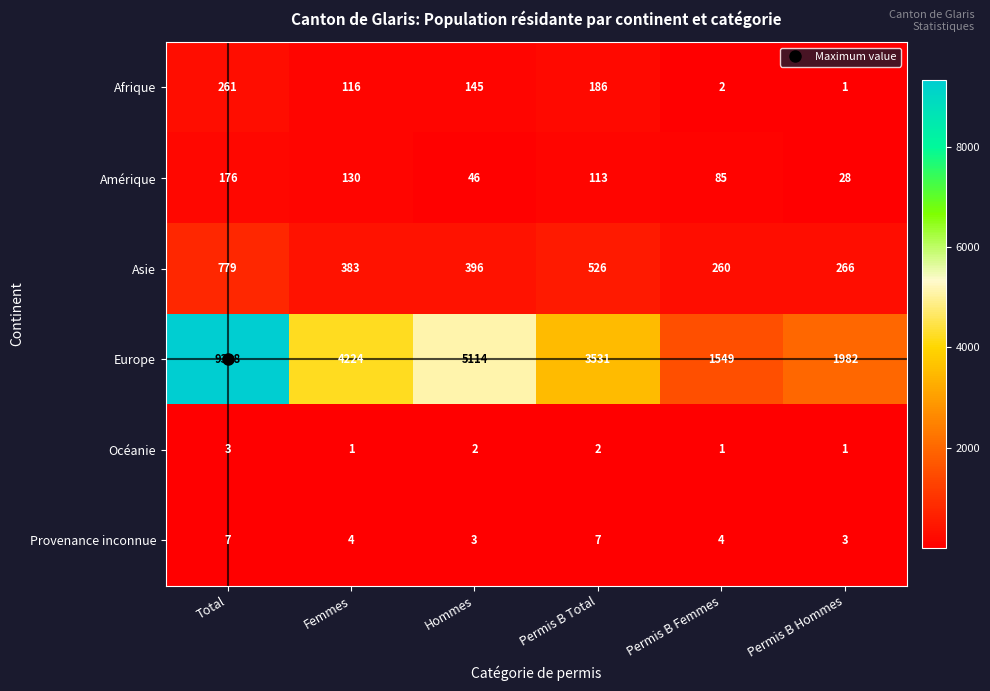

At which label is Asie closest to 519?

Permis B Total